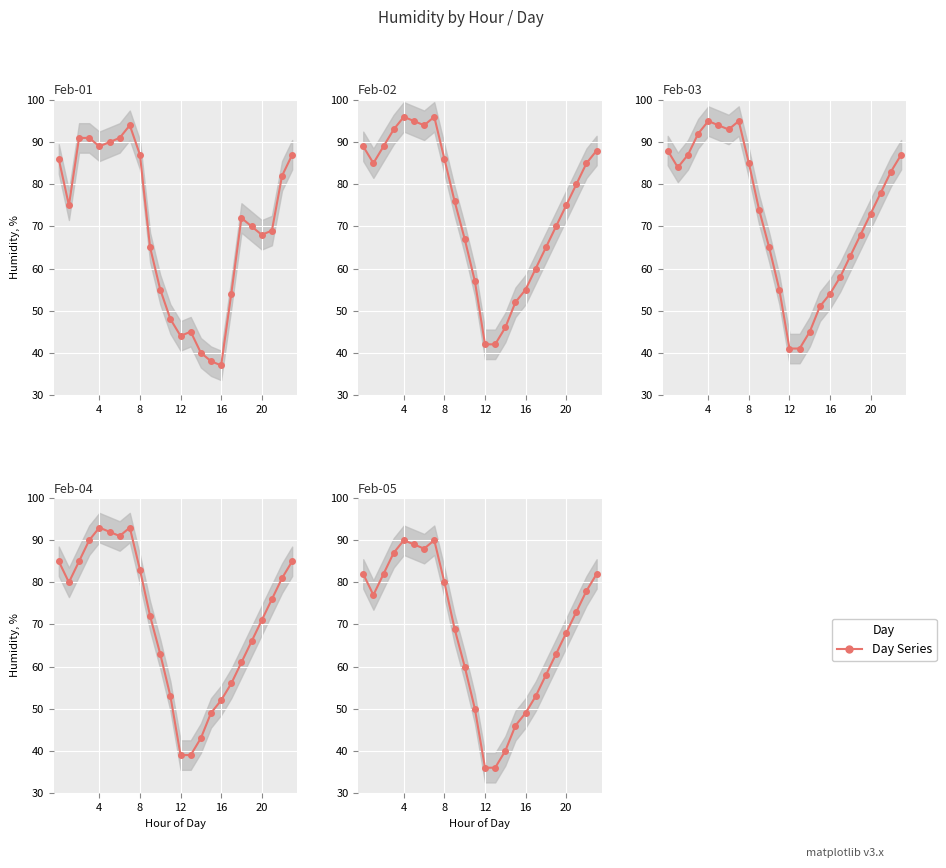

Is it true that Feb-04 equals 71 at 20?

True